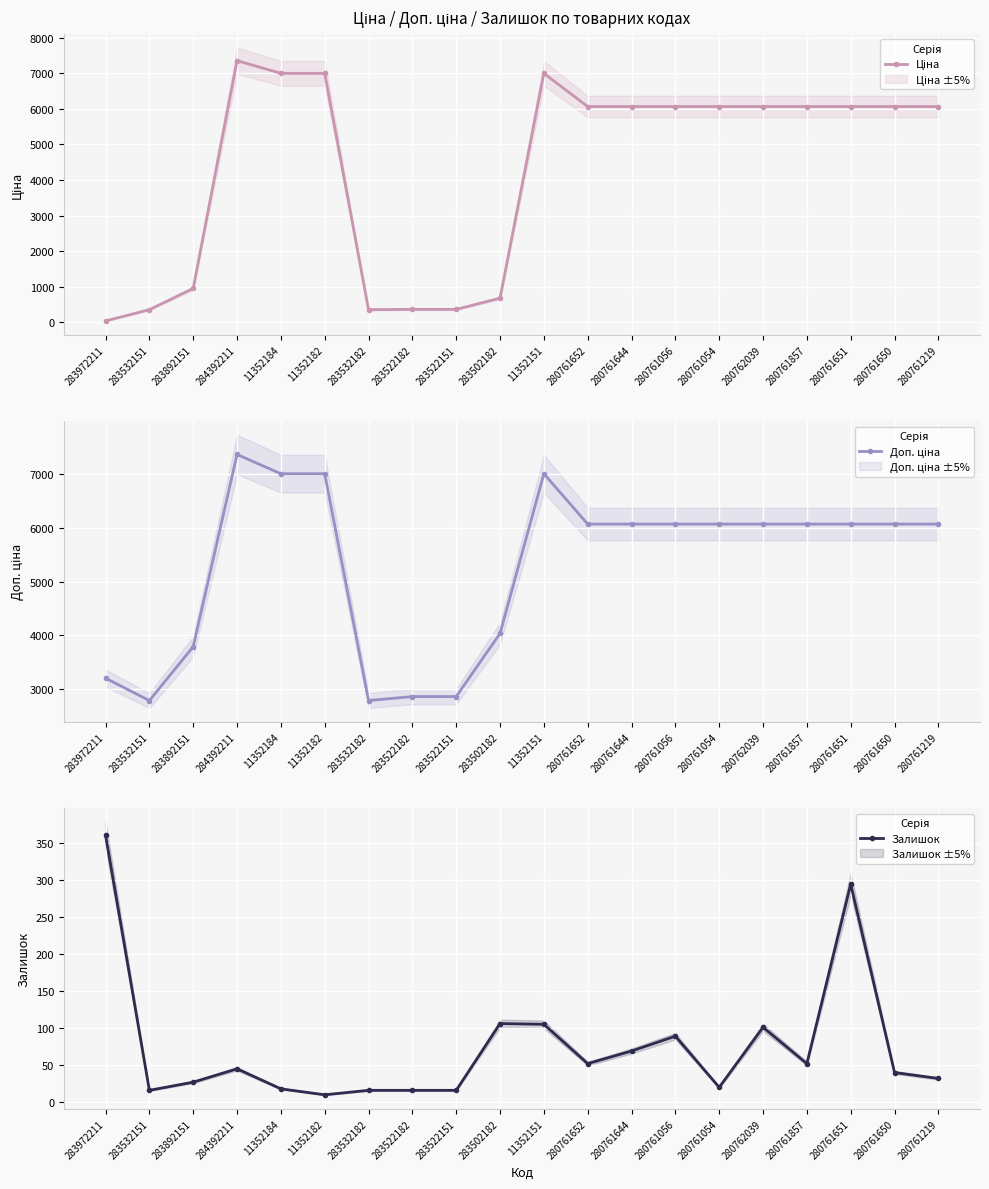

The Ціна series shows 947.6 at 283892151. True or false?

True